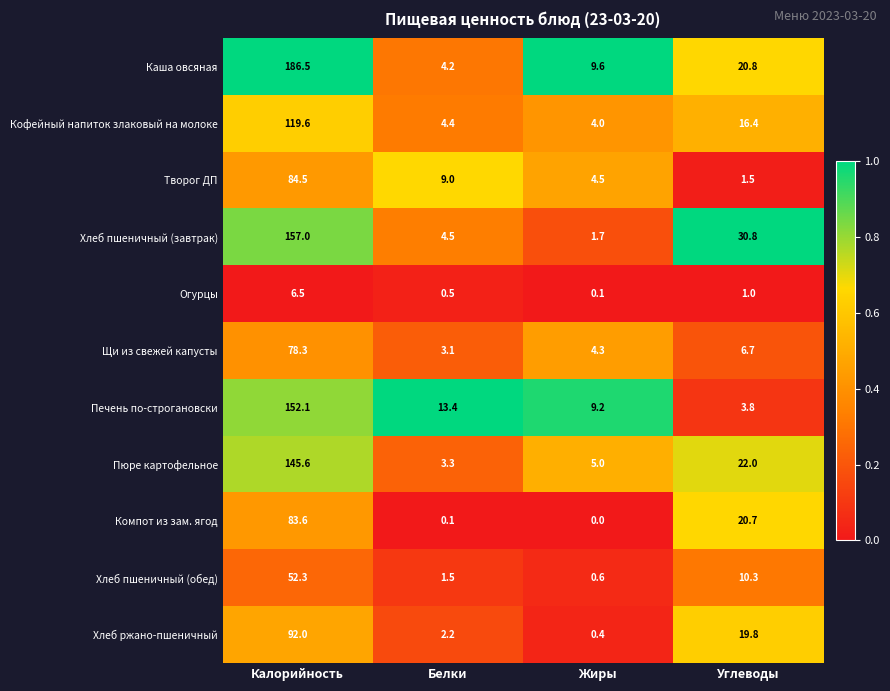

Where does the Творог ДП series first go above 9?

Калорийность